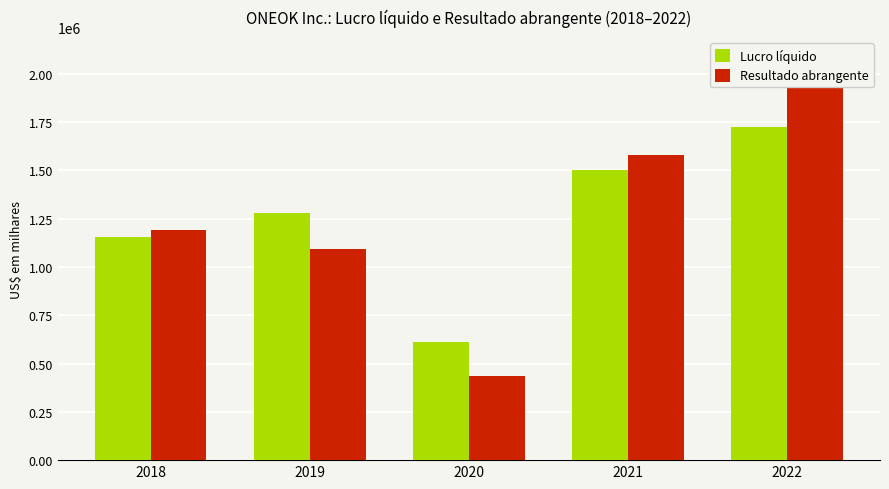

Reading left to right, list all the values displayed in this chart.

Lucro líquido: 1155032	1278577	612809	1499706	1722221
Resultado abrangente: 1193424	1092816	435360	1579804	2085316